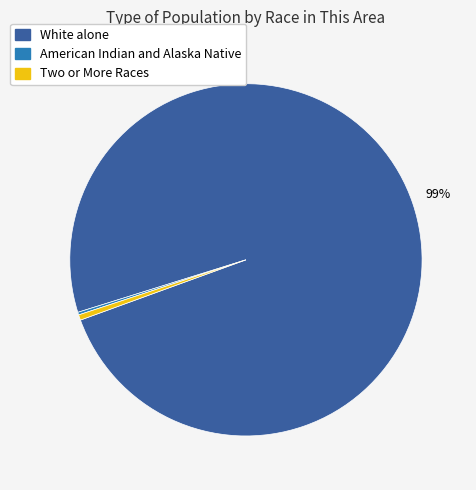

To the nearest percent, what is the average slice percentage?

33%